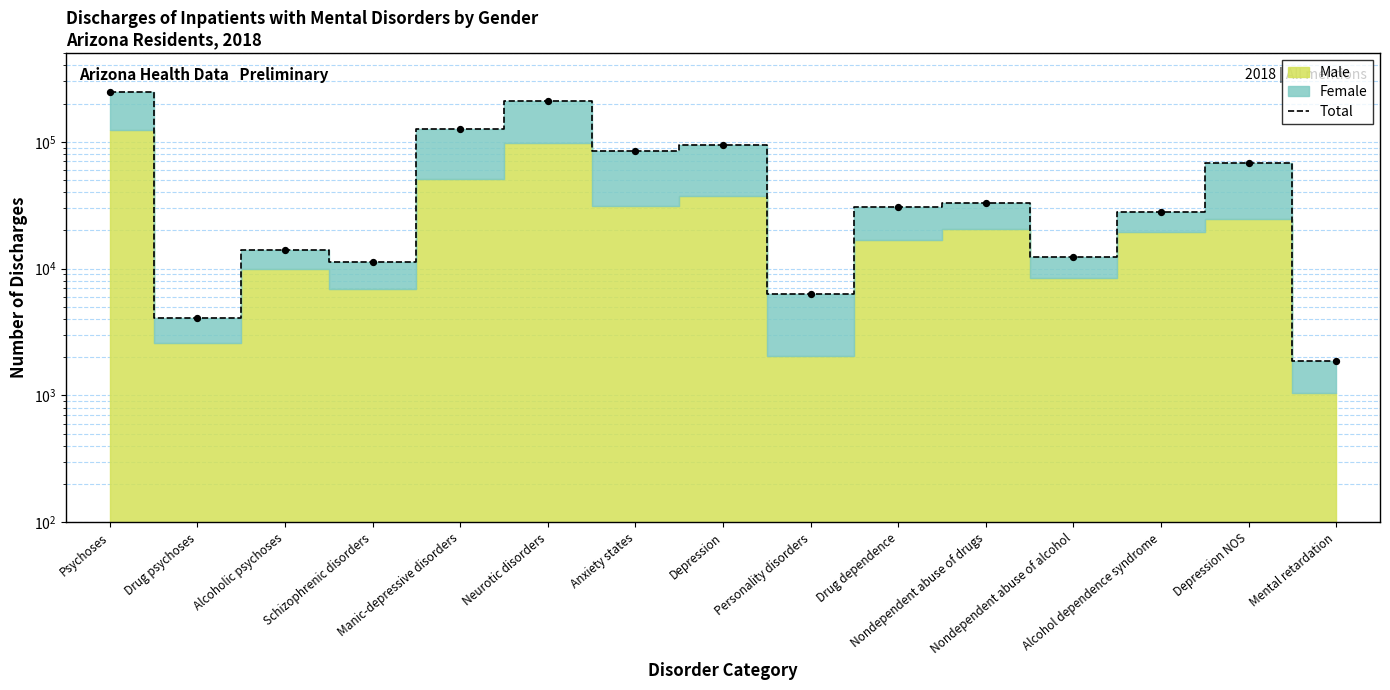

What is the change in value from Schizophrenic disorders to Drug dependence?

+19277